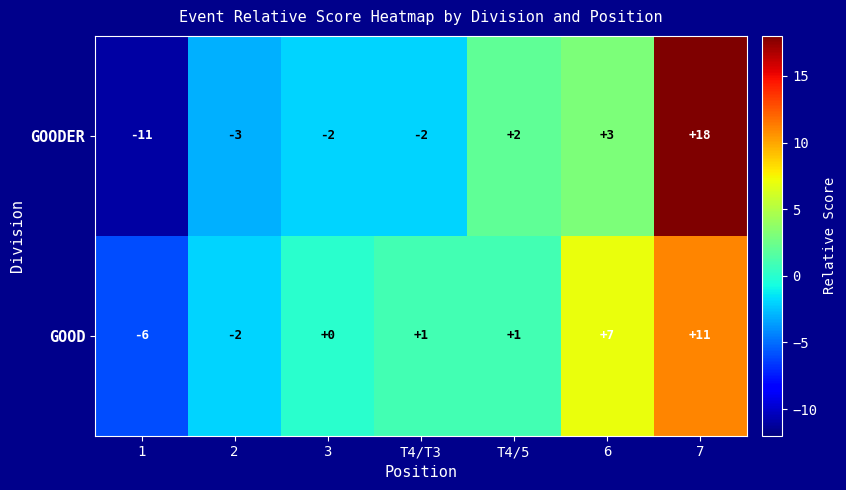

Which label corresponds to the largest value in the chart?

7